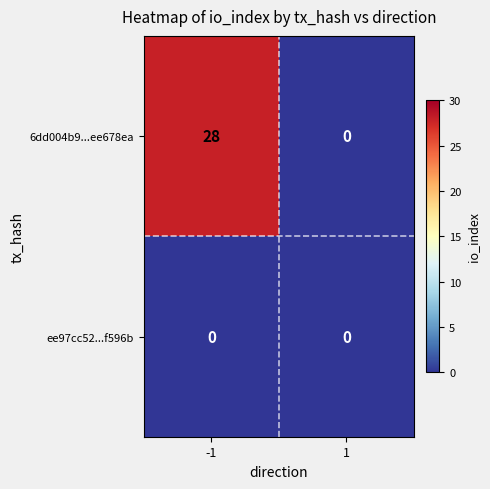

Is it true that 6dd004b9...ee678ea equals -19 at 1?

False